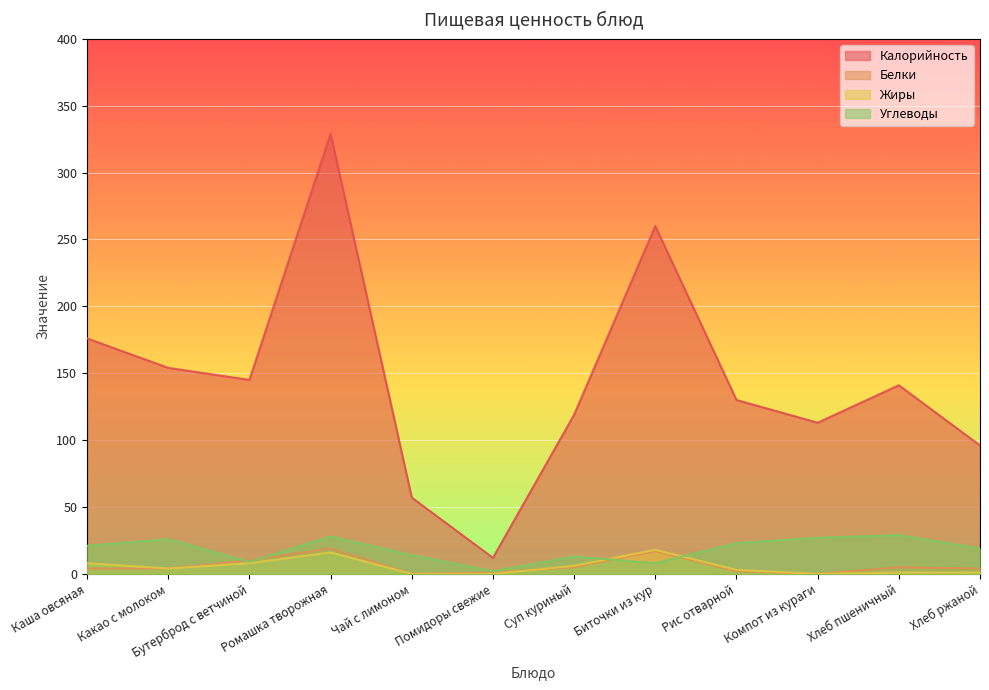

Reading left to right, list all the values displayed in this chart.

Калорийность: 176	154	145	329	57	12	119	260	130	113	141	96
Белки: 4	4	10	19	0	1	5	17	2	0	5	4
Жиры: 8	4	8	16	0	0	6	18	3	0	1	1
Углеводы: 21	26	9	28	14	2	13	8	23	27	29	19